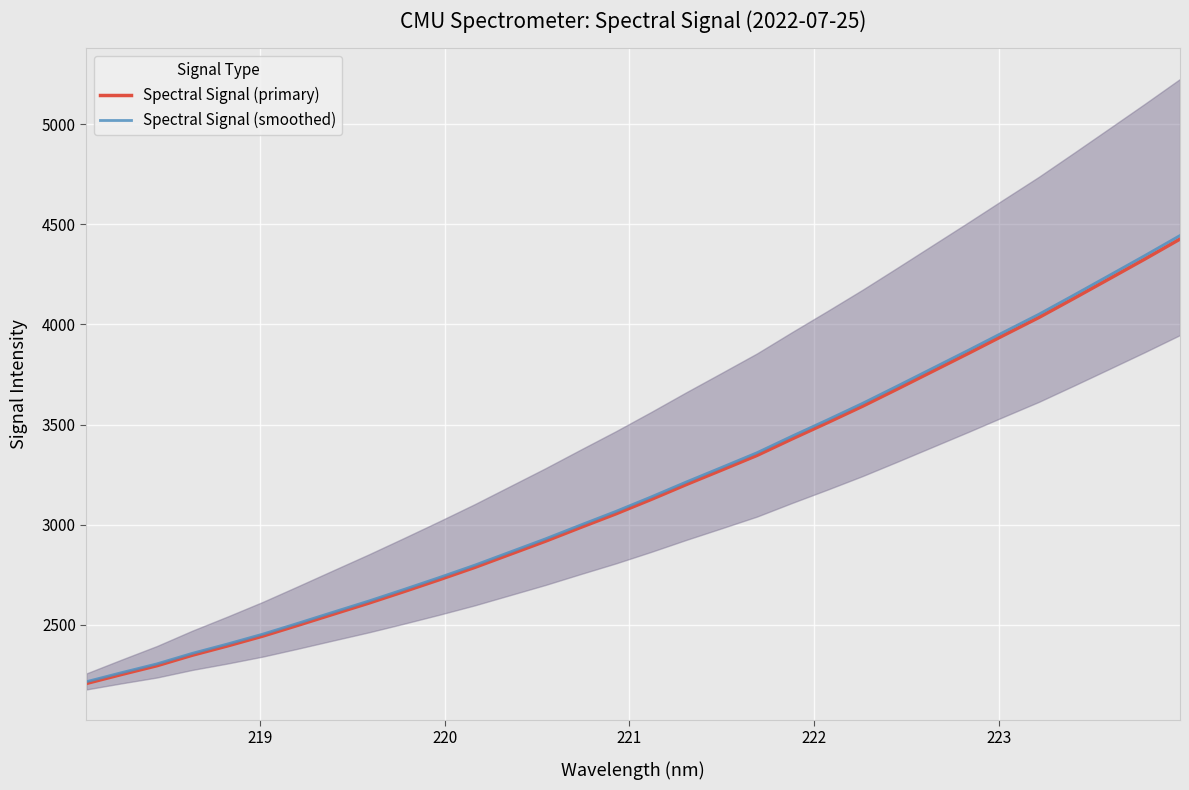

What is the sum of all Spectral Signal (smoothed) values?

101850.7